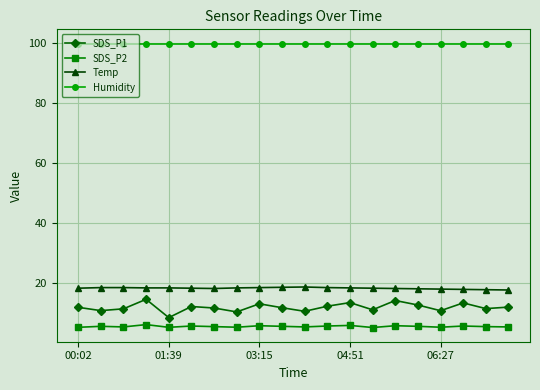

What is the value of the SDS_P1 point at the 6th from the left?

12.3